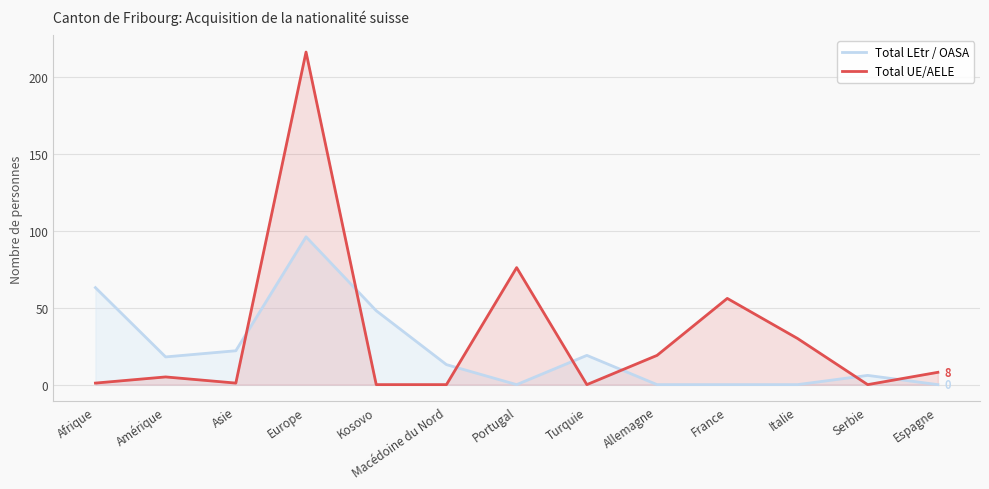

List the series in order of their peak value, highest first.

Total UE/AELE, Total LEtr / OASA